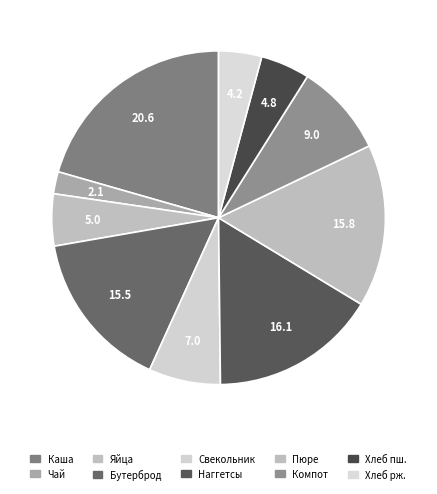

How many segments does this pie chart have?

10